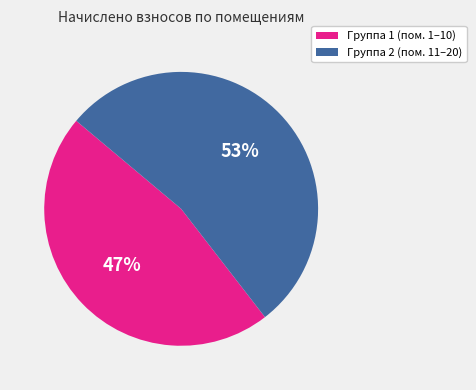

To the nearest percent, what is the average slice percentage?

50%